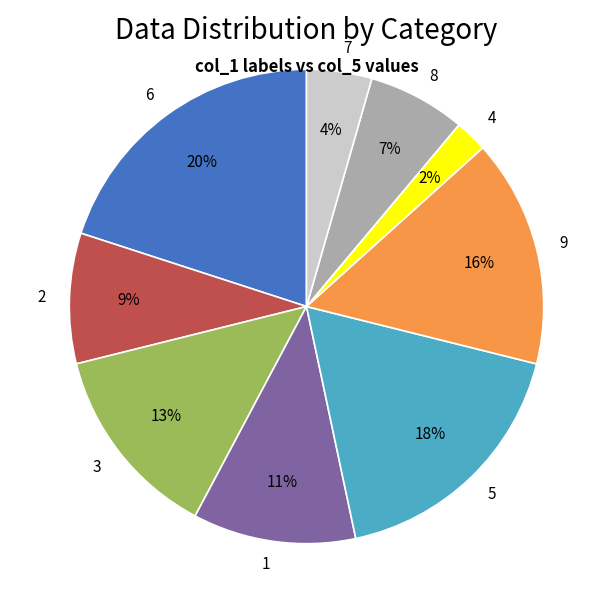

Count the number of slices in the pie.

9